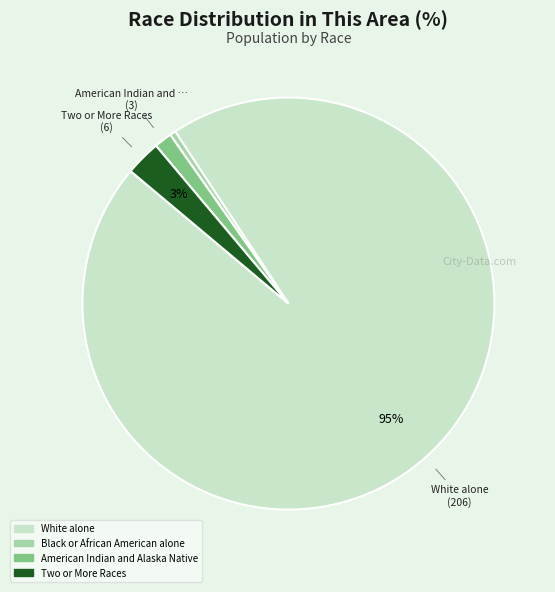

Count the number of slices in the pie.

4